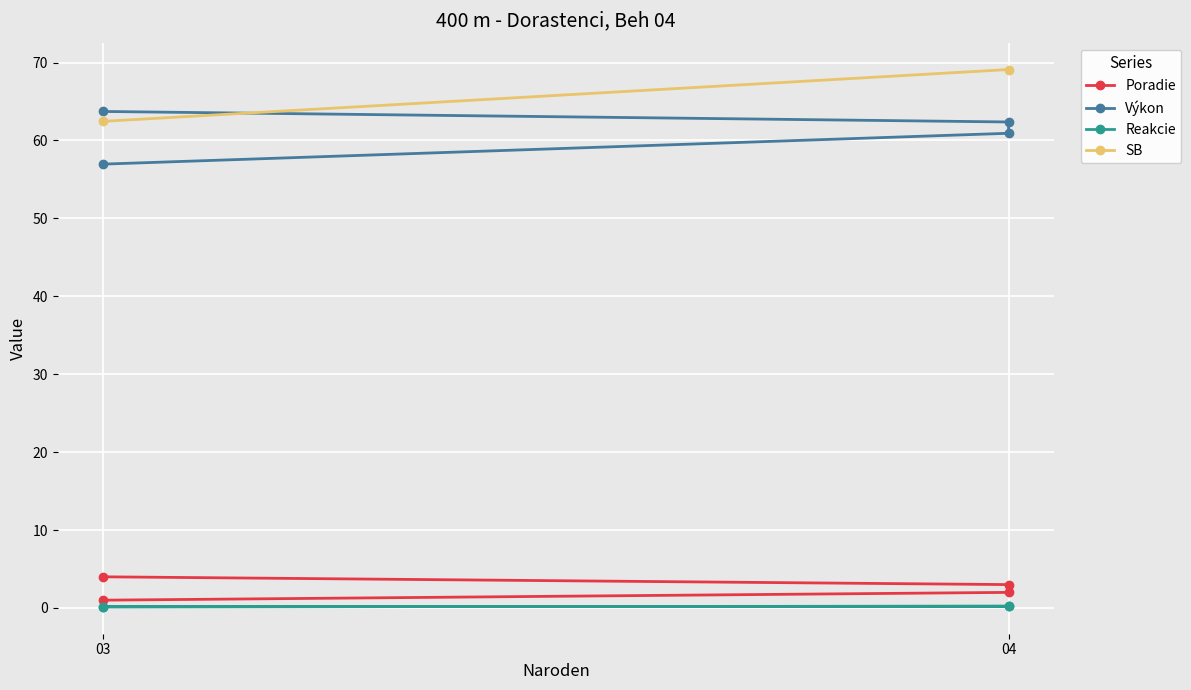

What value does the Výkon series have at 04?

62.4